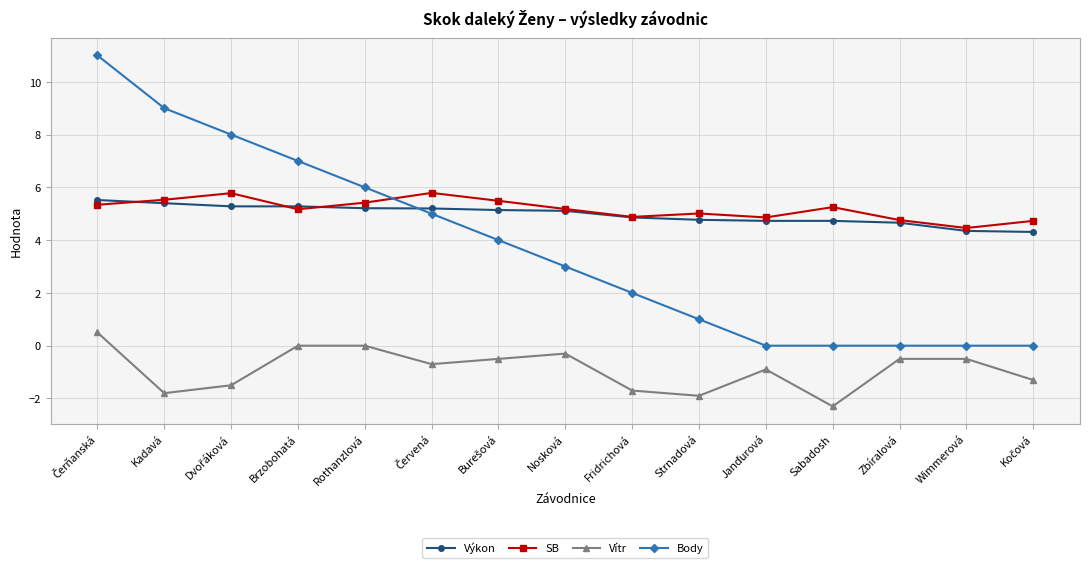

What is the approximate value of Výkon at Rothanzlová?

5.2